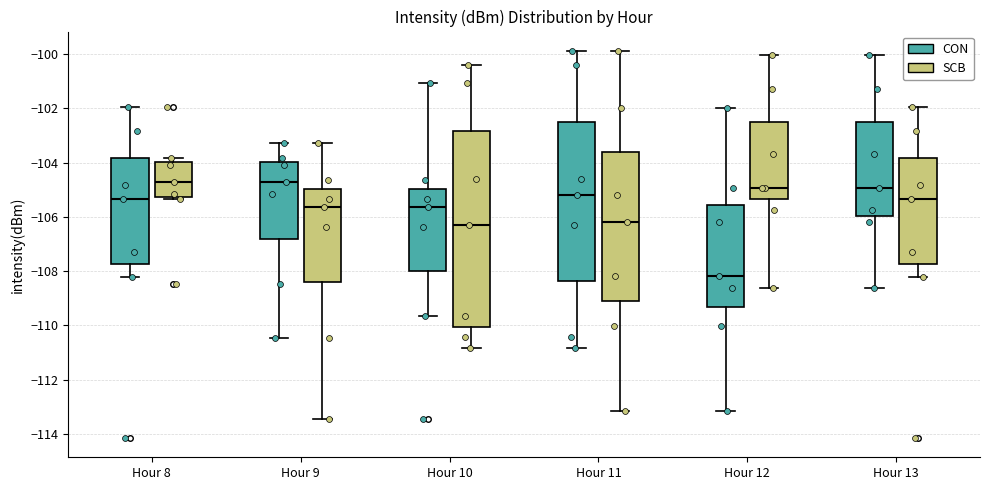

Where does the upper whisker of the box for Hour 8 (CON) end on the y-axis? The values are not printed on the chart, so give them approximately, as read against the axis.

-102.0